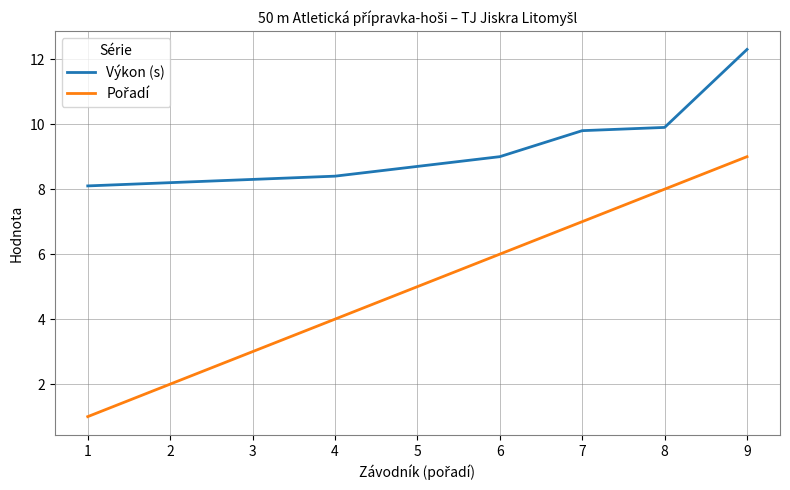

At which label does Výkon (s) reach its peak?

9